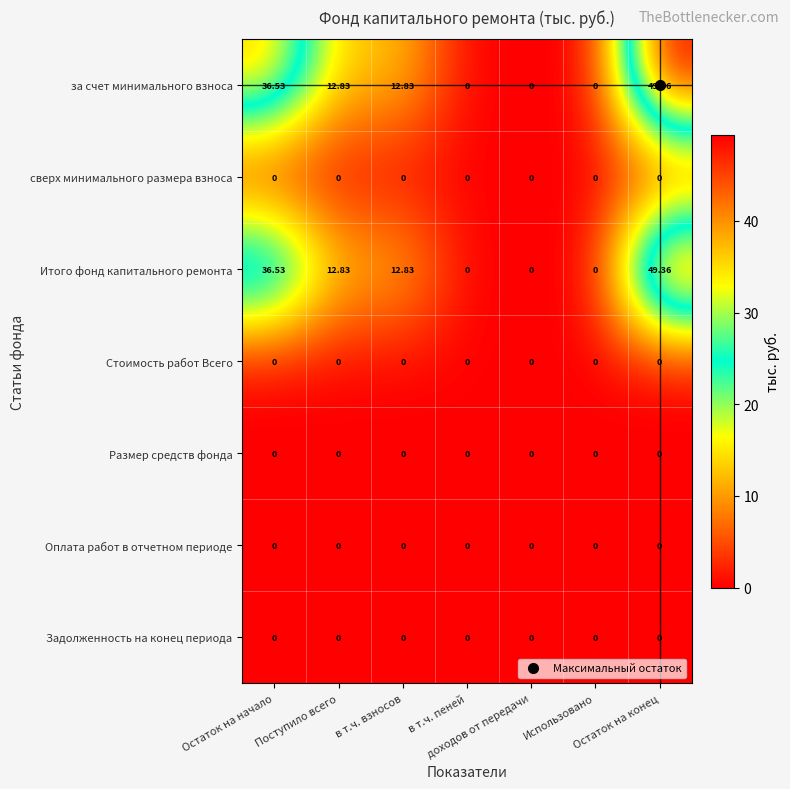

Reading left to right, list all the values displayed in this chart.

за счет минимального взноса: Остаток на начало=36.5	Поступило всего=12.8	в т.ч. взносов=12.8	в т.ч. пеней=0.0	доходов от передачи=0.0	Использовано=0.0	Остаток на конец=49.4
сверх минимального размера взноса: Остаток на начало=0.0	Поступило всего=0.0	в т.ч. взносов=0.0	в т.ч. пеней=0.0	доходов от передачи=0.0	Использовано=0.0	Остаток на конец=0.0
Итого фонд капитального ремонта: Остаток на начало=36.5	Поступило всего=12.8	в т.ч. взносов=12.8	в т.ч. пеней=0.0	доходов от передачи=0.0	Использовано=0.0	Остаток на конец=49.4
Стоимость работ Всего: Остаток на начало=0.0	Поступило всего=0.0	в т.ч. взносов=0.0	в т.ч. пеней=0.0	доходов от передачи=0.0	Использовано=0.0	Остаток на конец=0.0
Размер средств фонда: Остаток на начало=0.0	Поступило всего=0.0	в т.ч. взносов=0.0	в т.ч. пеней=0.0	доходов от передачи=0.0	Использовано=0.0	Остаток на конец=0.0
Оплата работ в отчетном периоде: Остаток на начало=0.0	Поступило всего=0.0	в т.ч. взносов=0.0	в т.ч. пеней=0.0	доходов от передачи=0.0	Использовано=0.0	Остаток на конец=0.0
Задолженность на конец периода: Остаток на начало=0.0	Поступило всего=0.0	в т.ч. взносов=0.0	в т.ч. пеней=0.0	доходов от передачи=0.0	Использовано=0.0	Остаток на конец=0.0